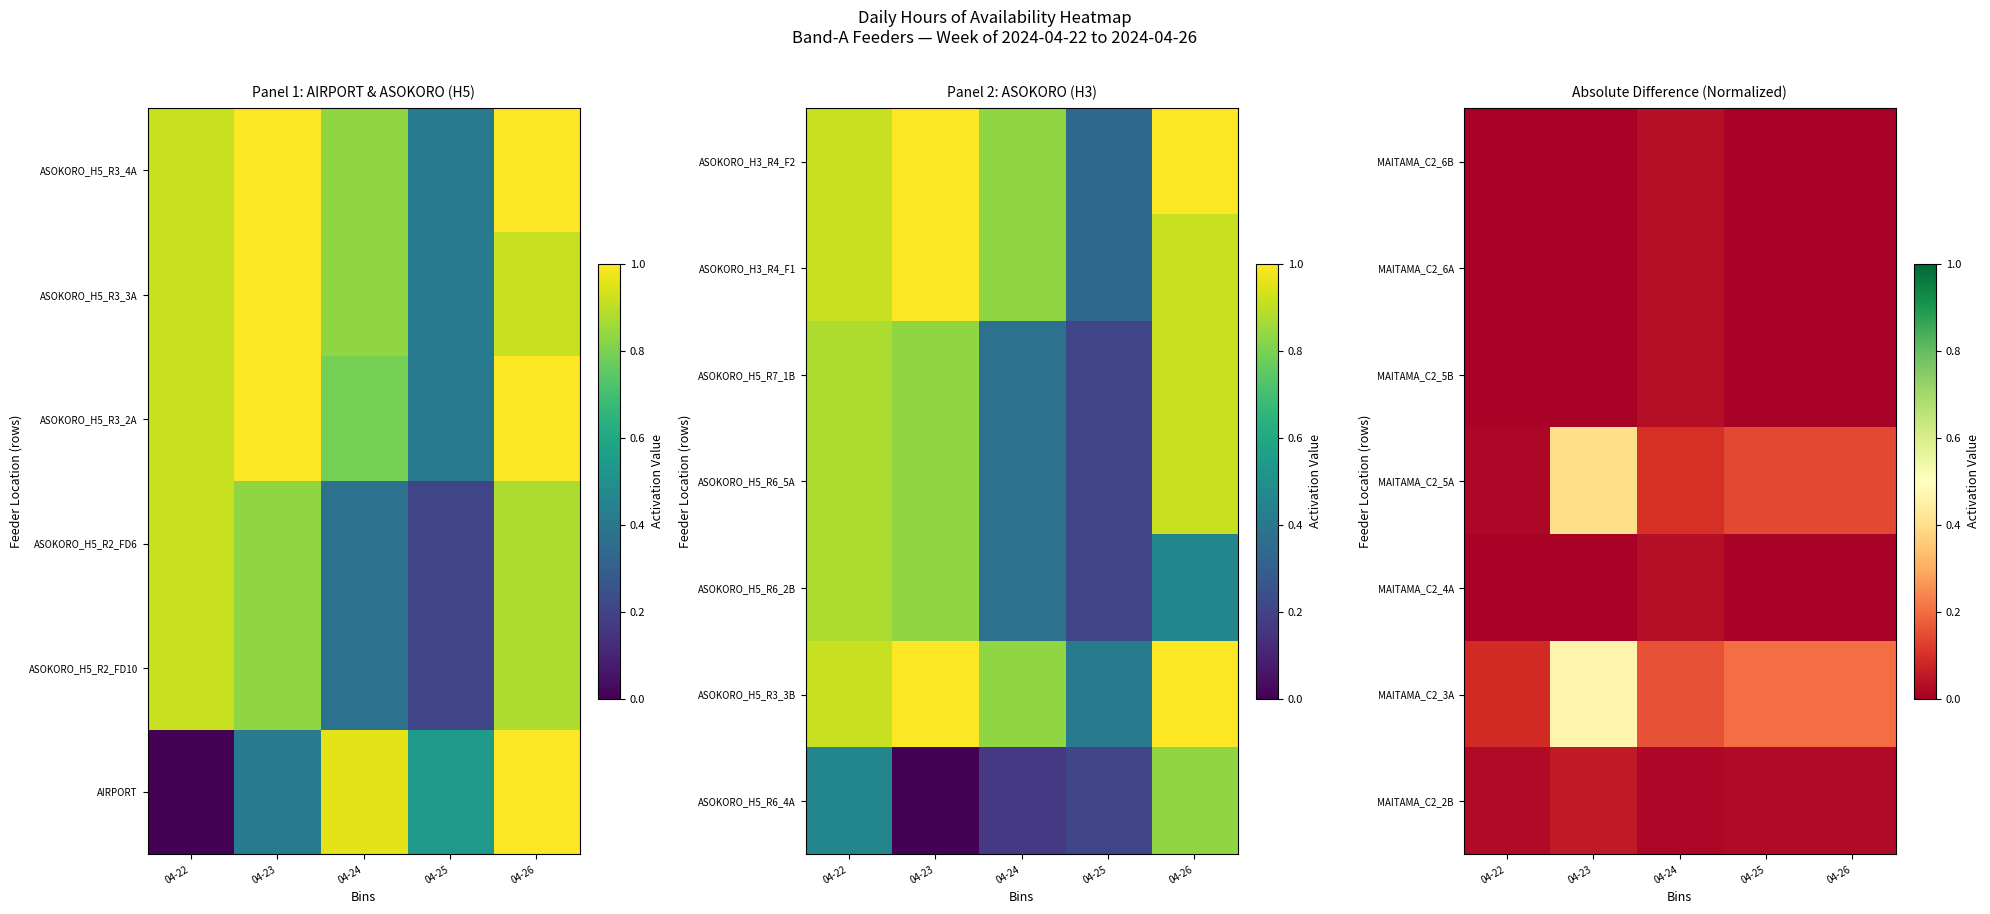

True or false: MAITAMA_C2_6B has a value of 0.0 at 04-22.

False